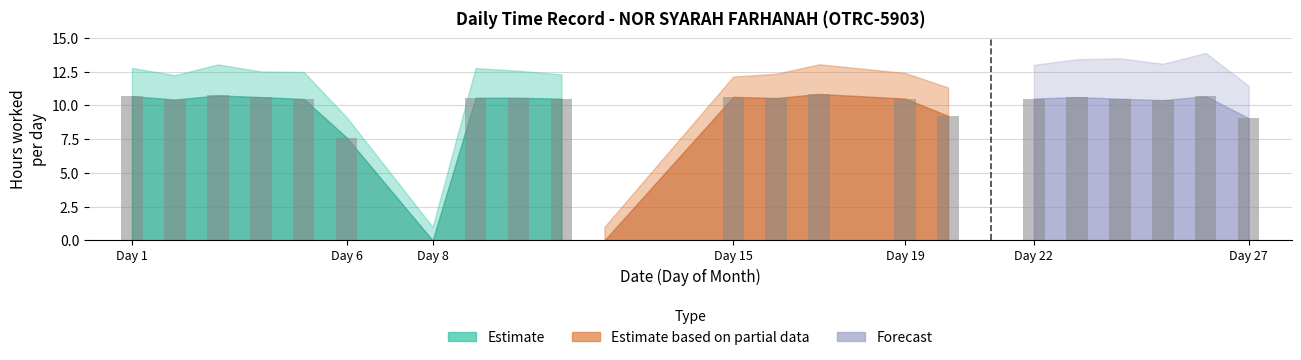

What value does the Low (hours worked) series have at 22?

10.5